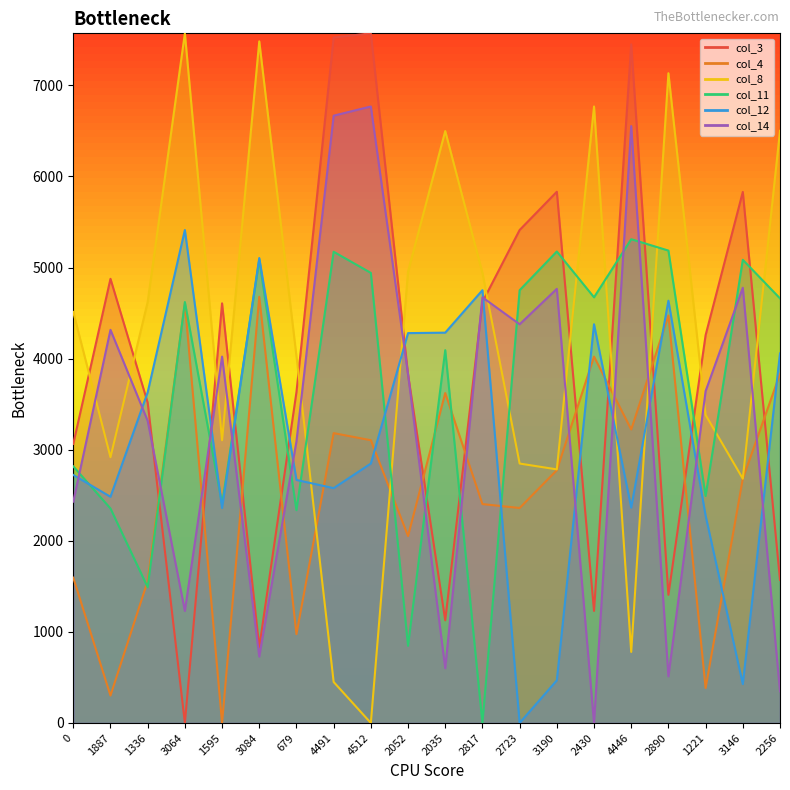

At which label does col_11 first exceed 4661?

3084